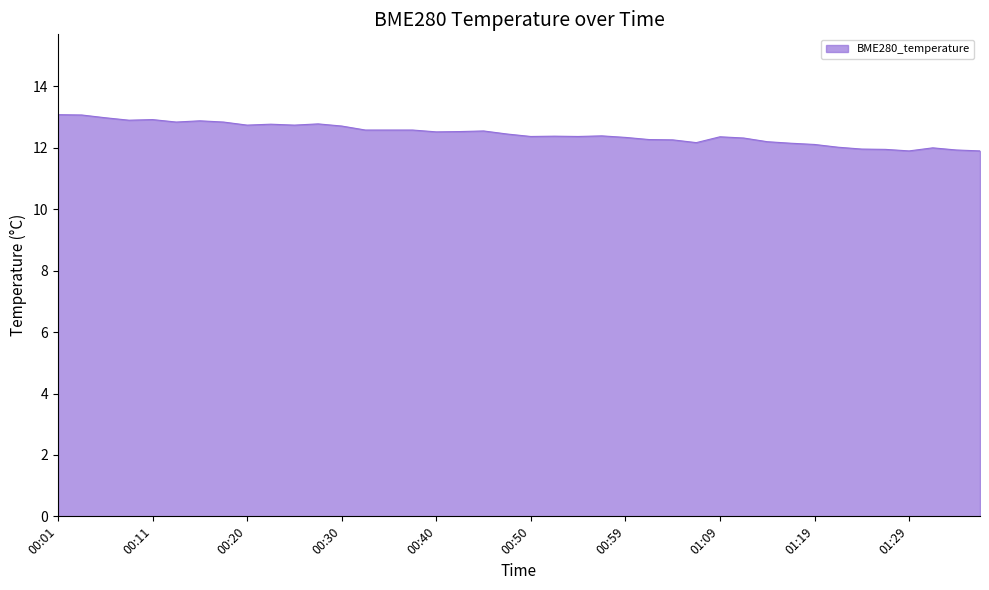

How many lines are shown in the chart?

1